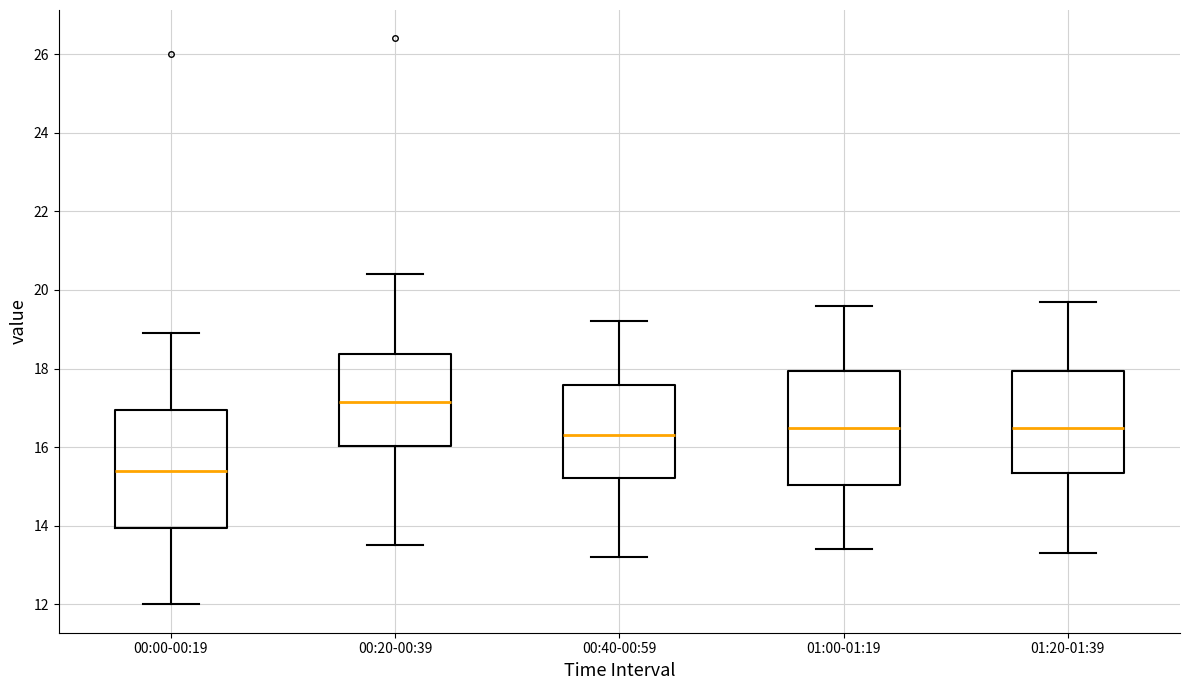

Reading left to right, read every box against the y-axis: the position of its median line, the range the box covers, and the ends of its whiskers. The values are not printed on the chart, so give them approximately, as read against the axis.

00:00-00:19: median 15.4, box 14.0 to 17.0, whiskers 12.0 to 19.0
00:20-00:39: median 17.2, box 16.0 to 18.4, whiskers 13.6 to 20.4
00:40-00:59: median 16.4, box 15.2 to 17.6, whiskers 13.2 to 19.2
01:00-01:19: median 16.6, box 15.0 to 18.0, whiskers 13.4 to 19.6
01:20-01:39: median 16.6, box 15.4 to 18.0, whiskers 13.4 to 19.8